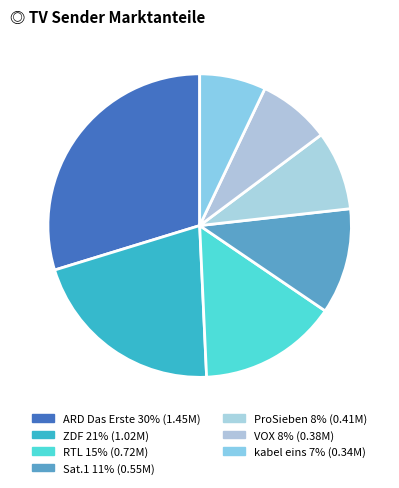

Count the number of slices in the pie.

7